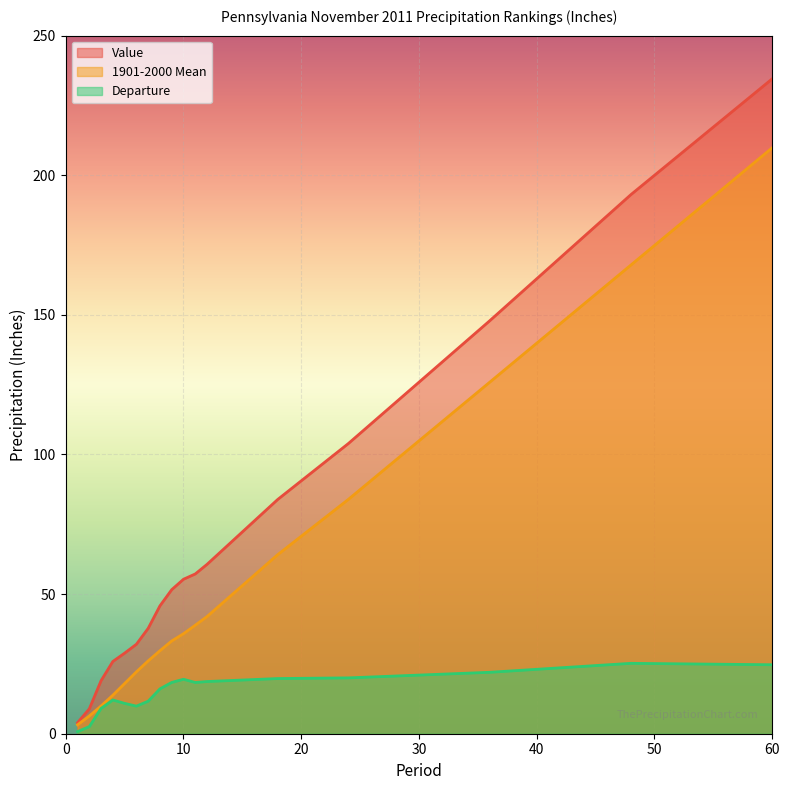

Between 18 and 60, which series saw the biggest shift?

Value